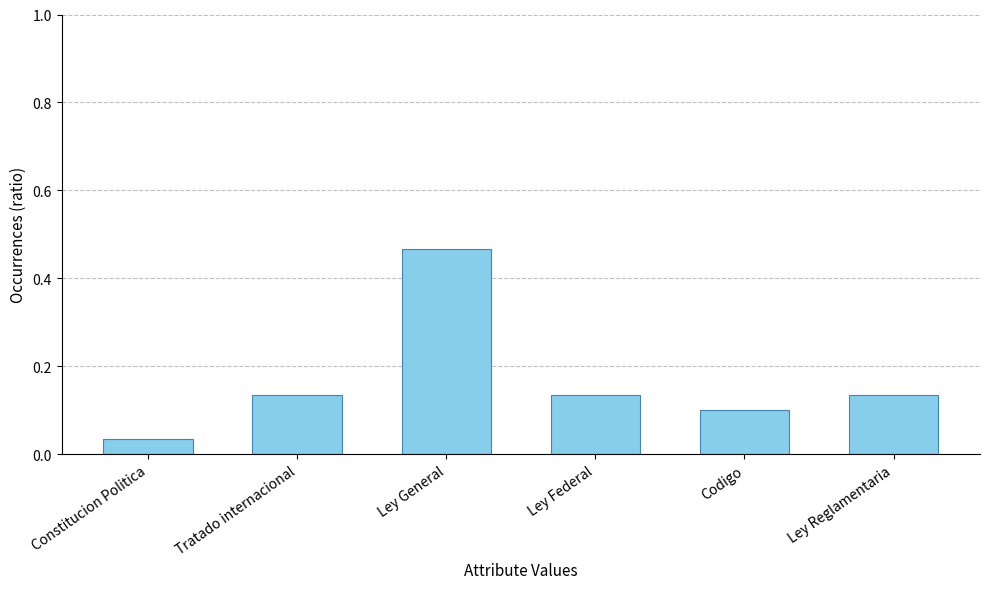

At which label is the value closest to 0?

Constitucion Politica